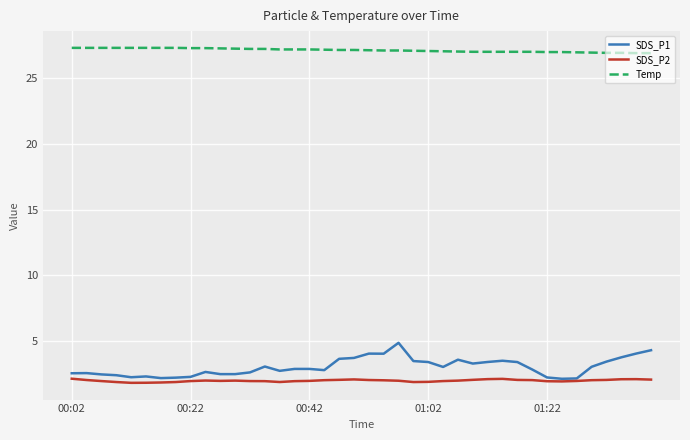

Which series has the largest total across all categories?

Temp